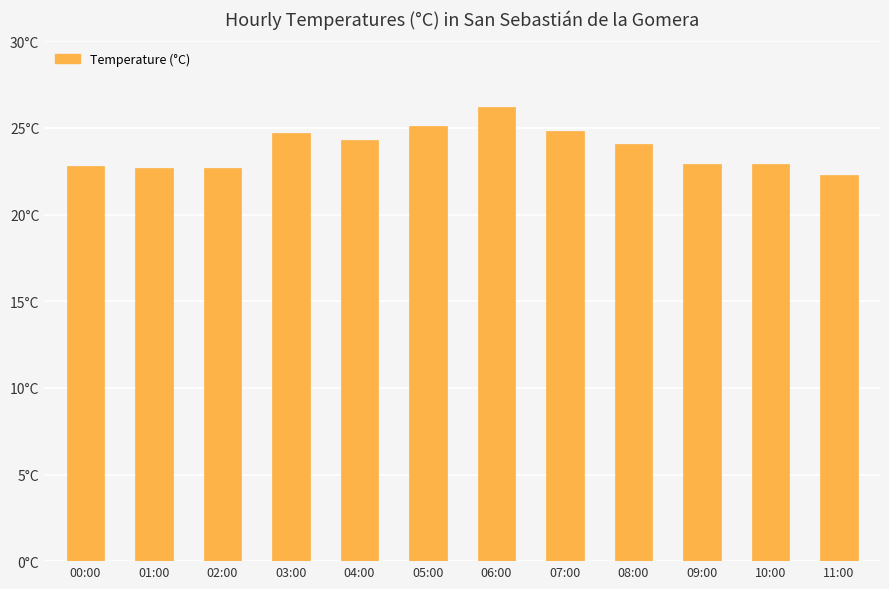

Read the value at 07:00.

24.8